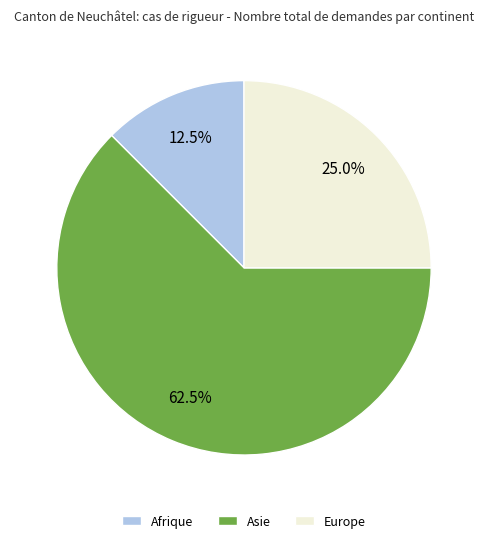

Which has a higher value, Europe or Afrique?

Europe